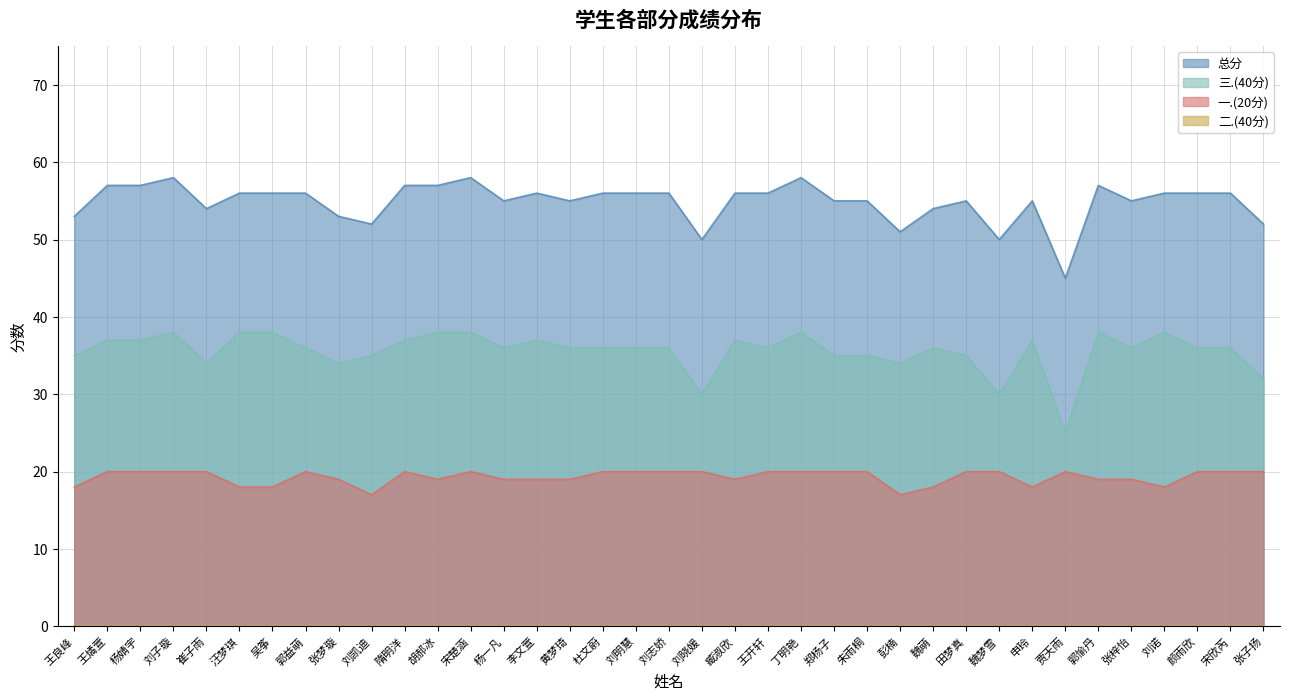

How many data points does each series have?

37